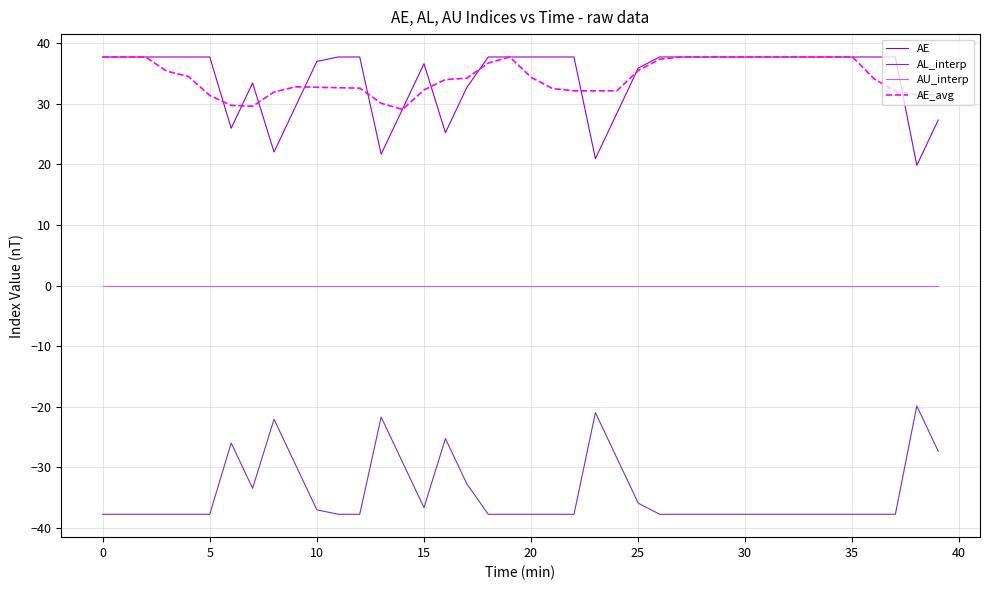

What is the maximum value for AE_avg?

37.7